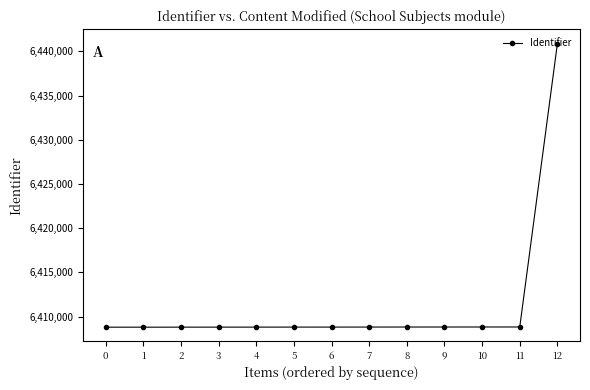

What is the difference between the second highest and minimum values?

23